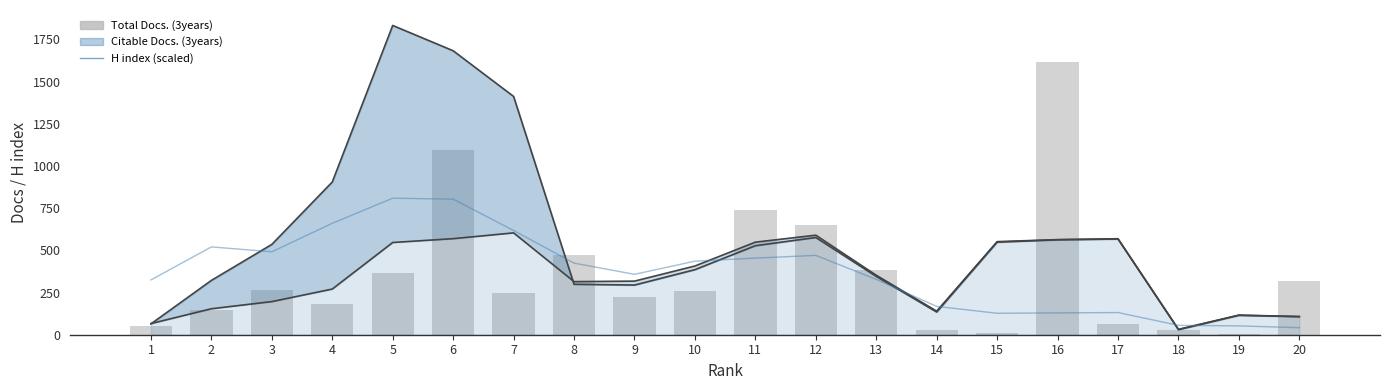

Which series has the largest total across all categories?

H index (scaled)